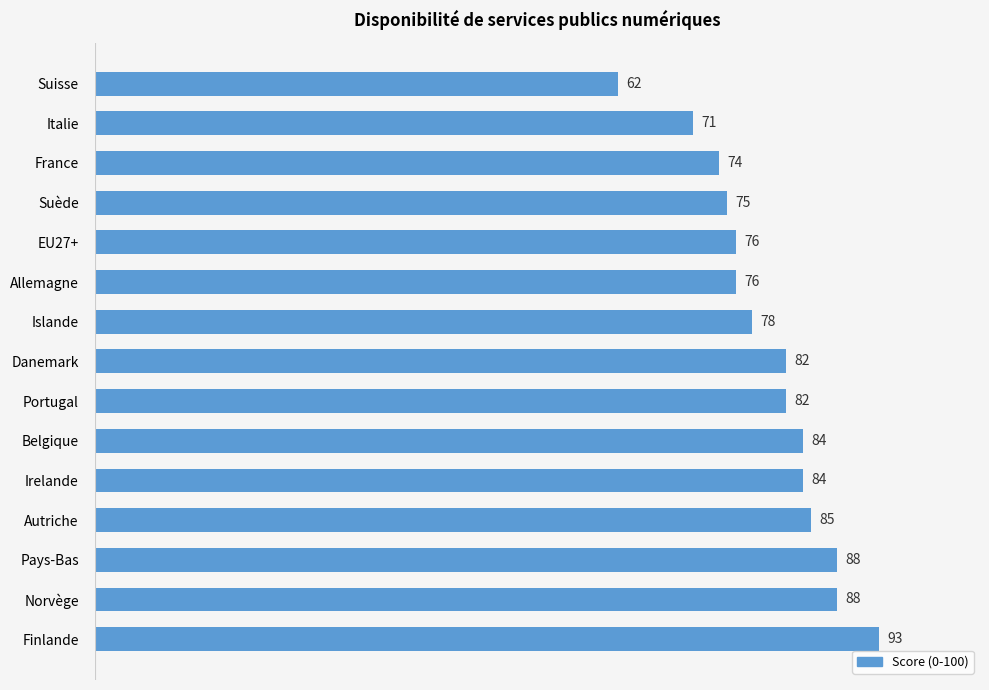

How many series are shown in this chart?

1